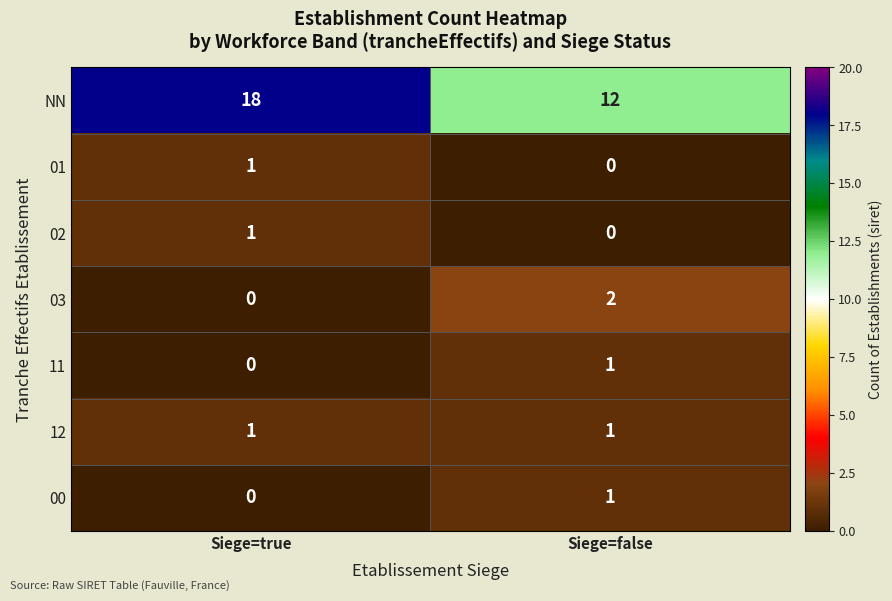

What is the total value across all series at Siege=true?

21